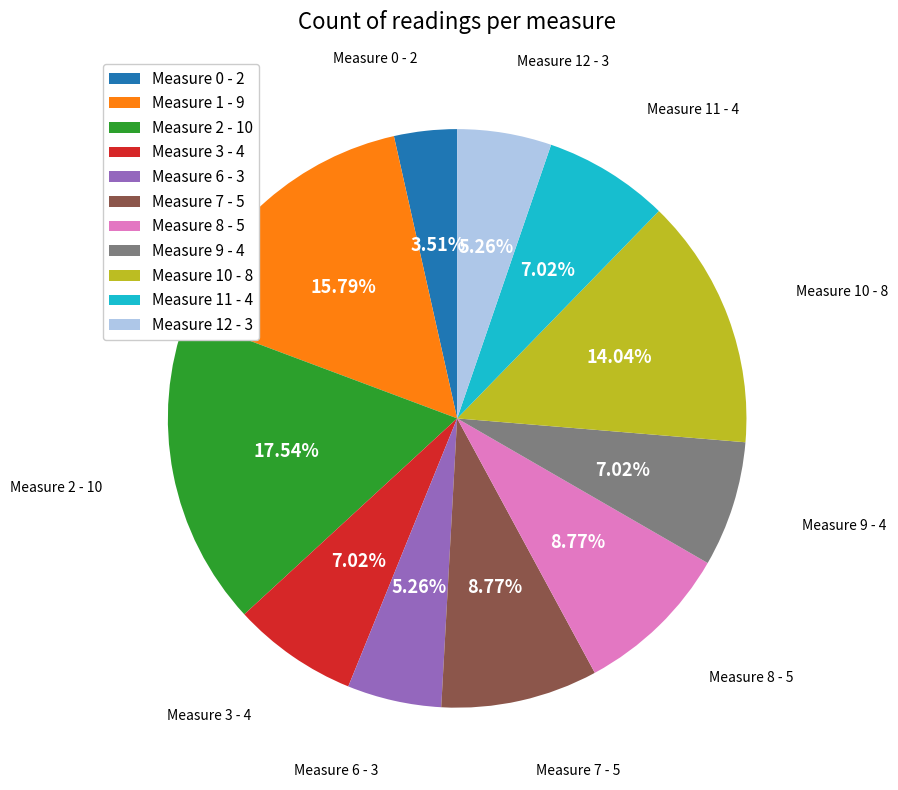

Is there a majority slice in this chart?

No